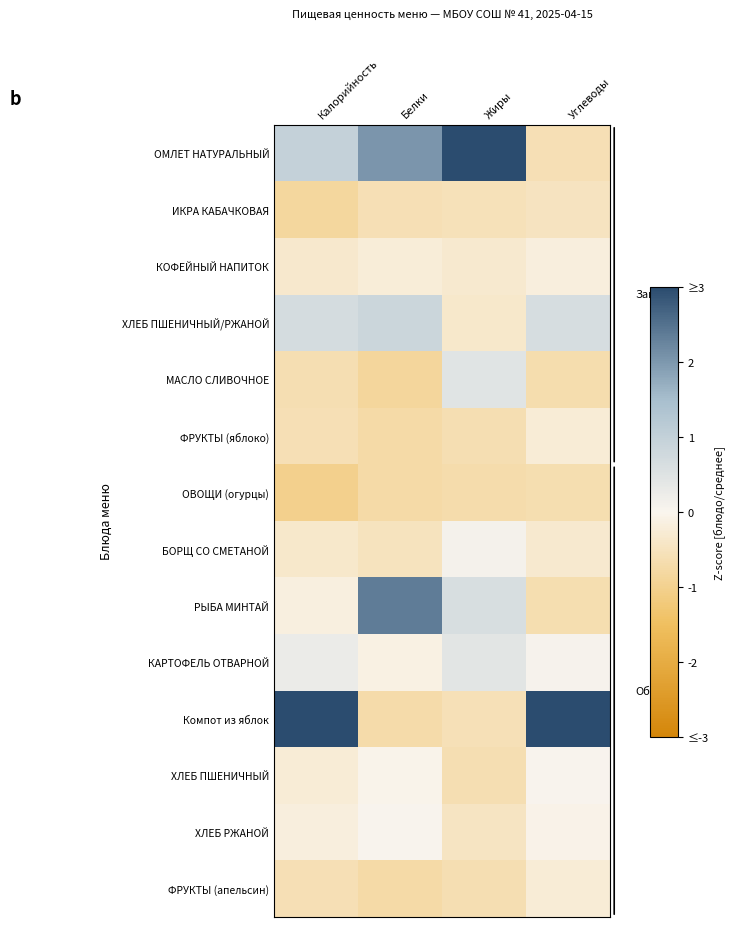

The value of ФРУКТЫ (яблоко) at Углеводы is -0.1. True or false?

False